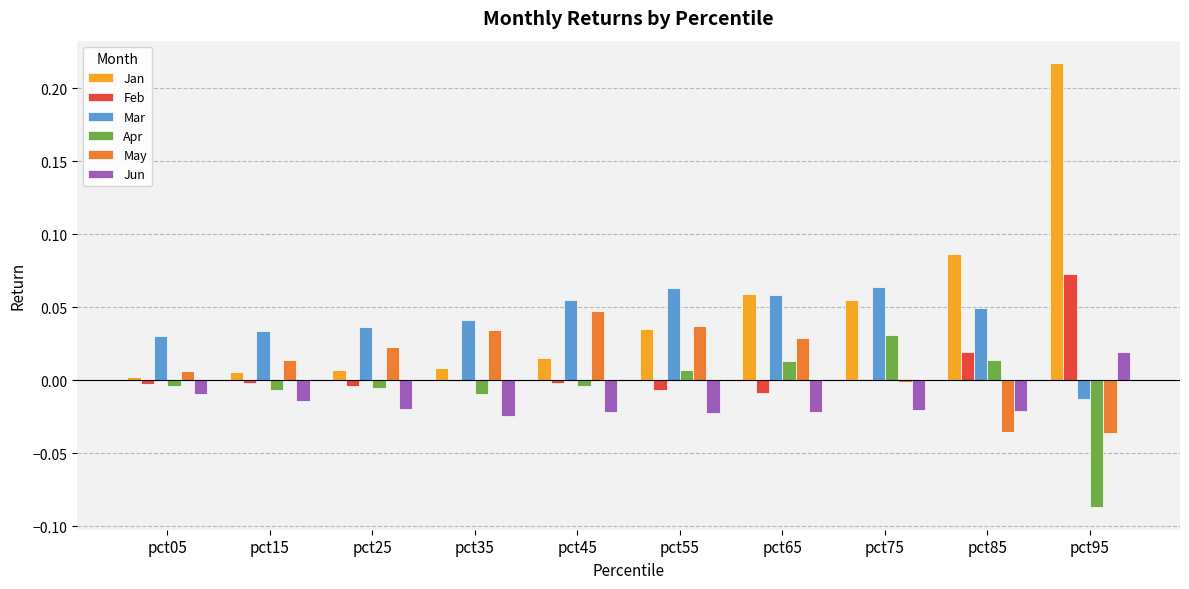

Which series changed the most between pct05 and pct75?

Jan